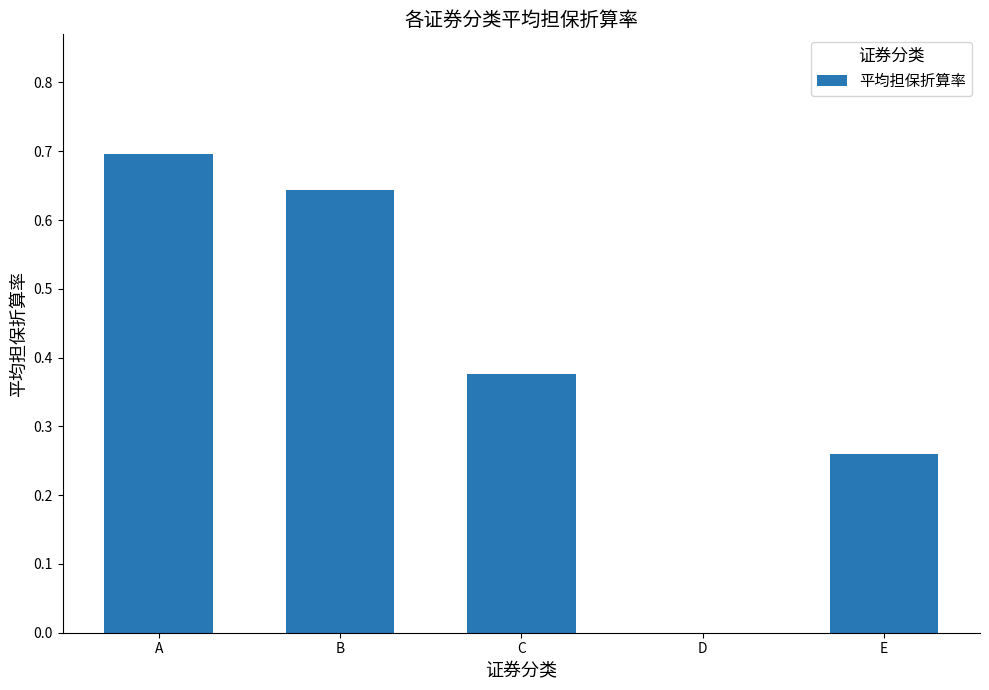

Is it true that the value at A is 0.7?

True